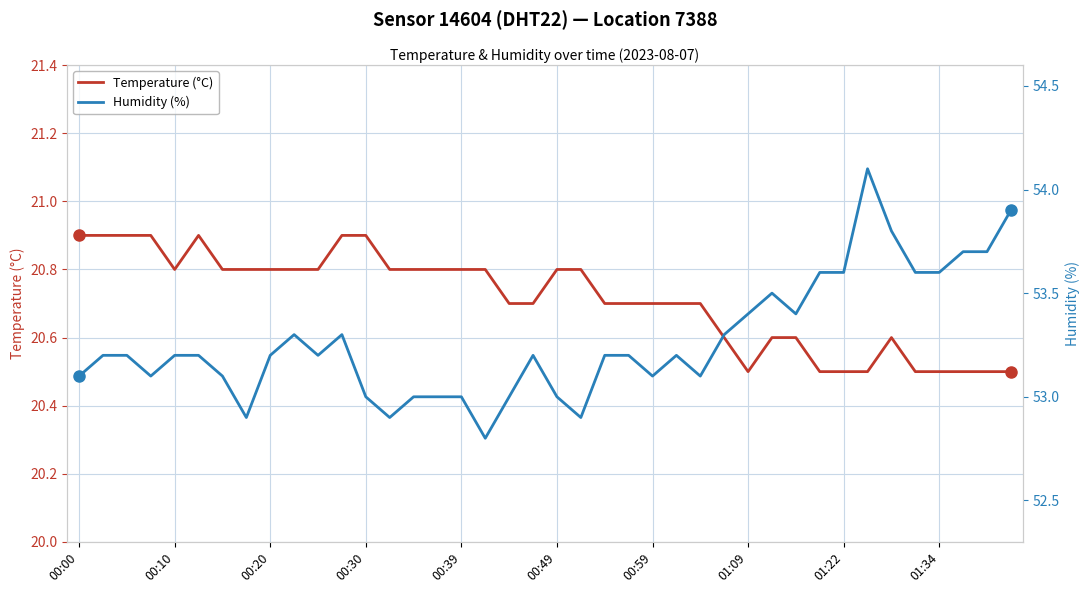

True or false: Humidity (%) and Temperature (°C) cross at least once.

False